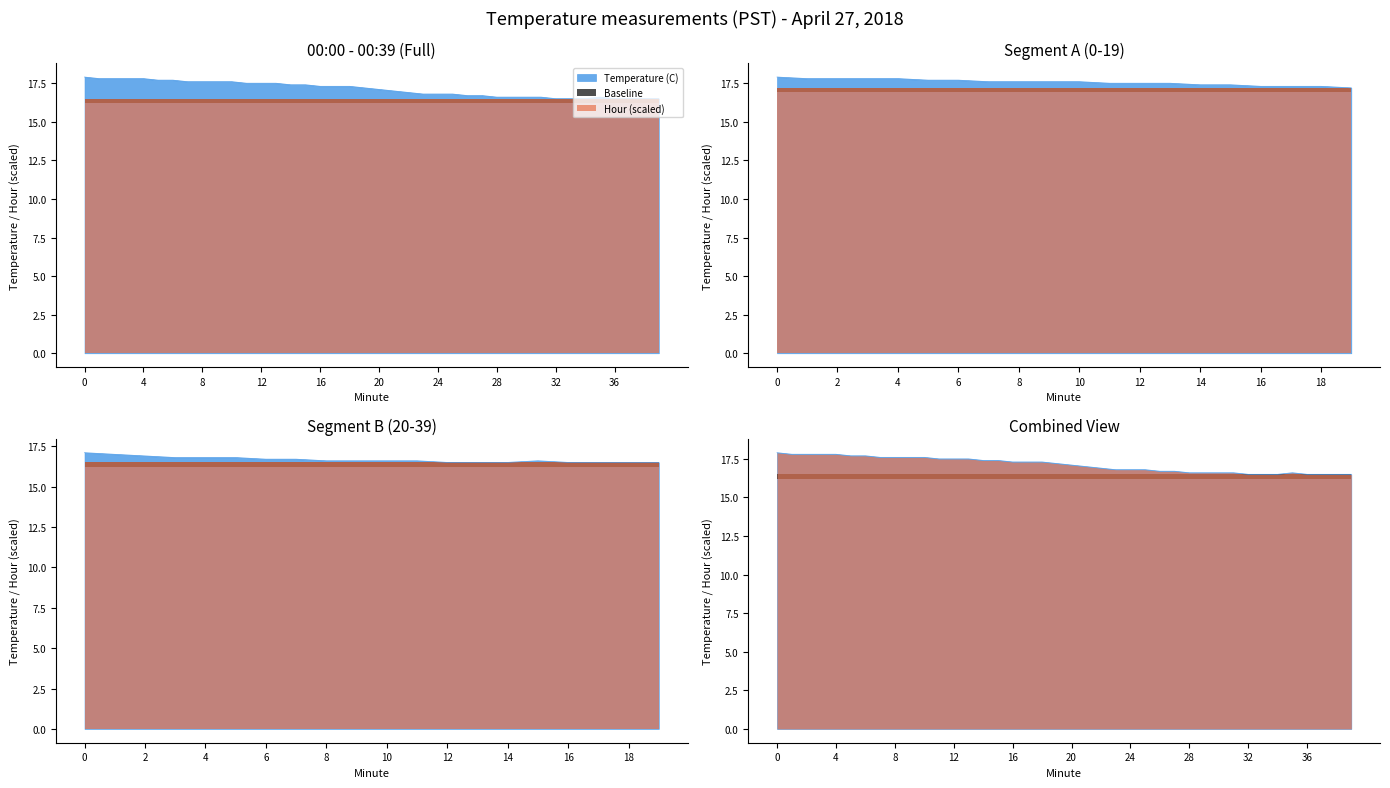

List the labels in order of value, smallest first.

32, 33, 34, 36, 37, 38, 39, 28, 29, 30, 31, 35, 26, 27, 23, 24, 25, 22, 21, 20, 19, 16, 17, 18, 14, 15, 11, 12, 13, 7, 8, 9, 10, 5, 6, 1, 2, 3, 4, 0